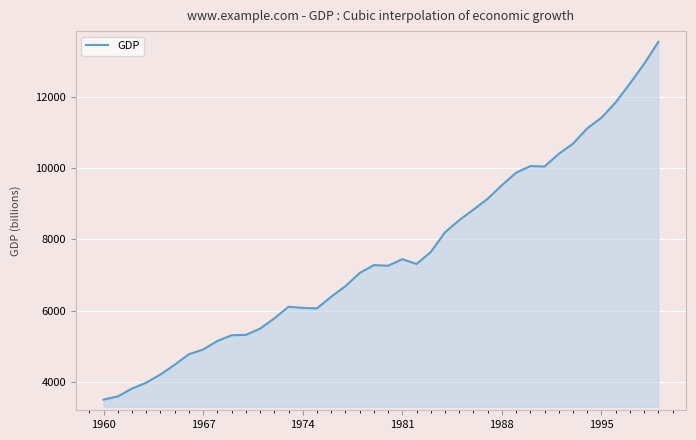

What is the minimum value shown in the chart?

3500.3